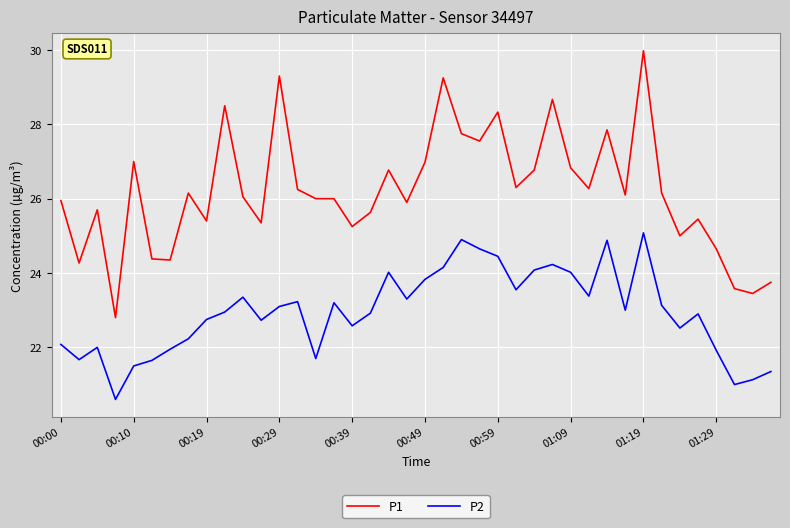

List the series in order of their overall mean, highest first.

P1, P2